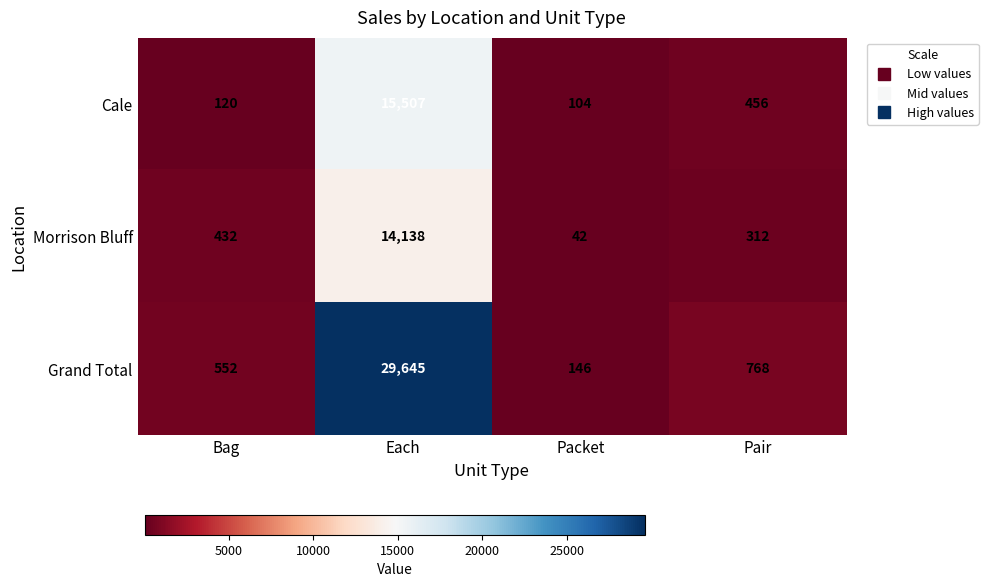

Rank the series at Each from lowest to highest value.

Morrison Bluff, Cale, Grand Total